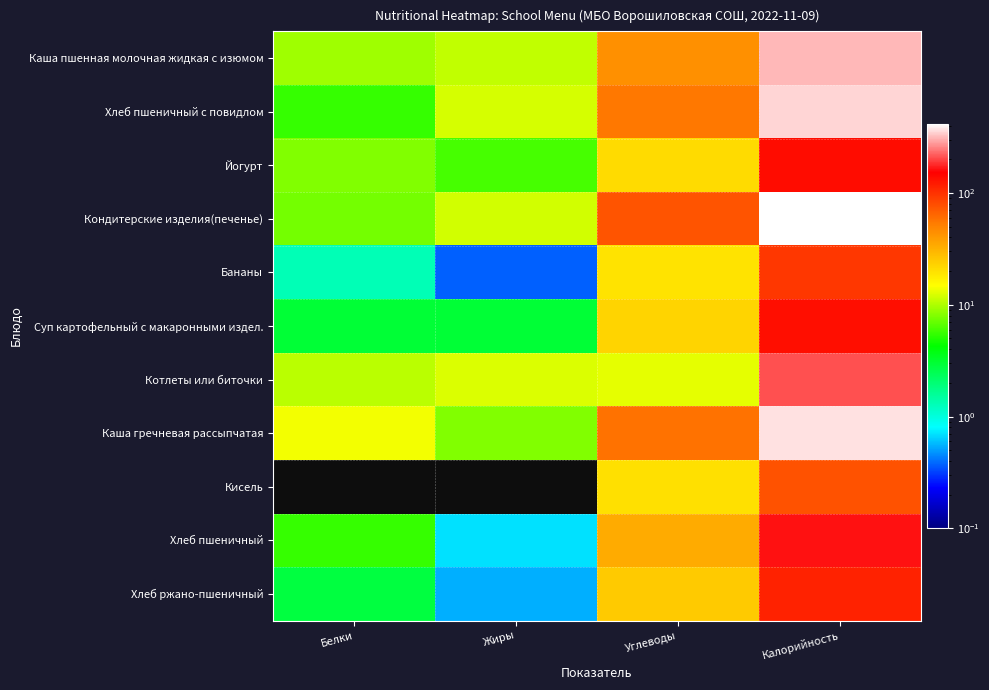

Which has a higher value, Белки or Калорийность?

Калорийность